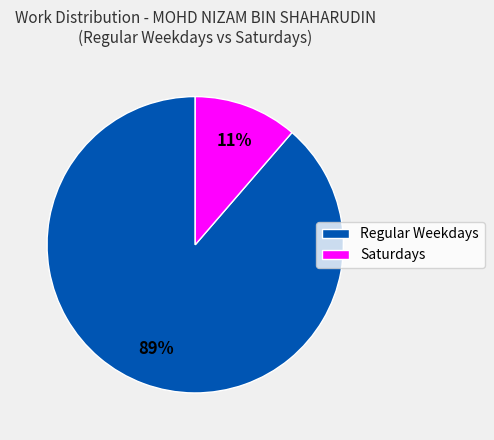

Between Regular Weekdays and Saturdays, which is larger?

Regular Weekdays